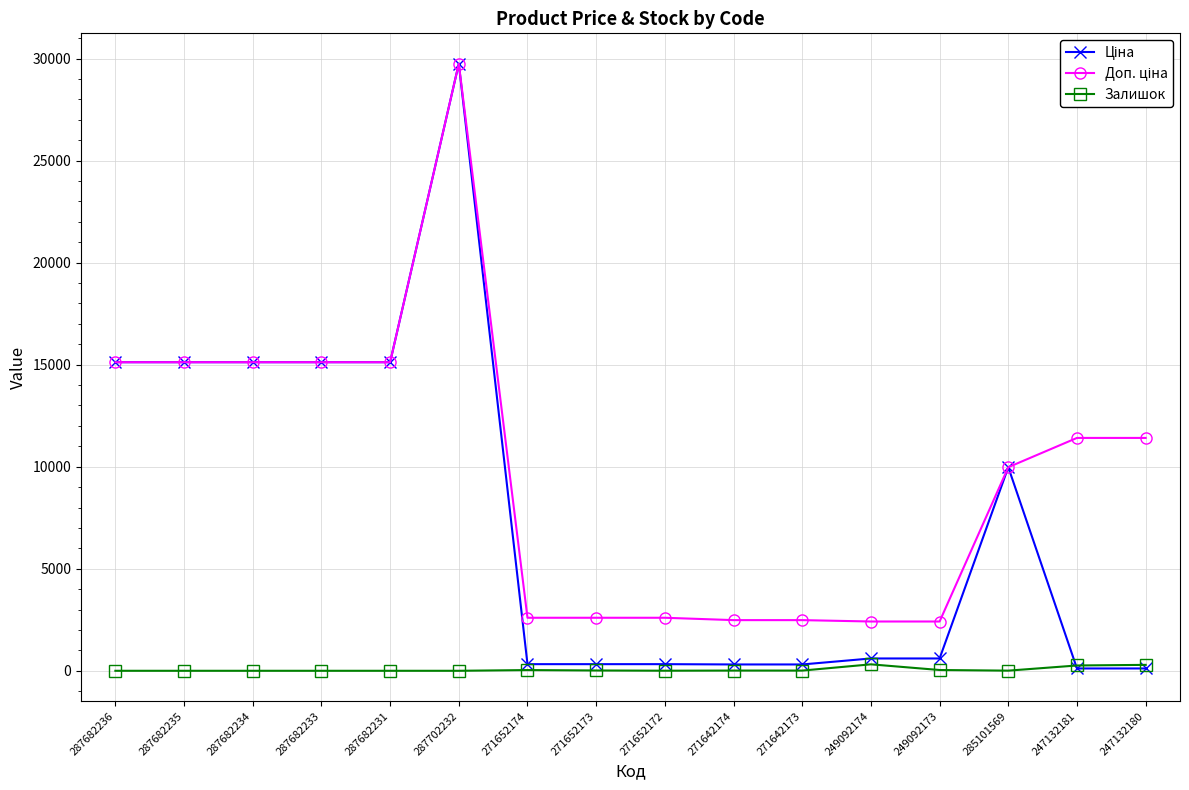

At how many categories does at least one series exceed 6250?

9